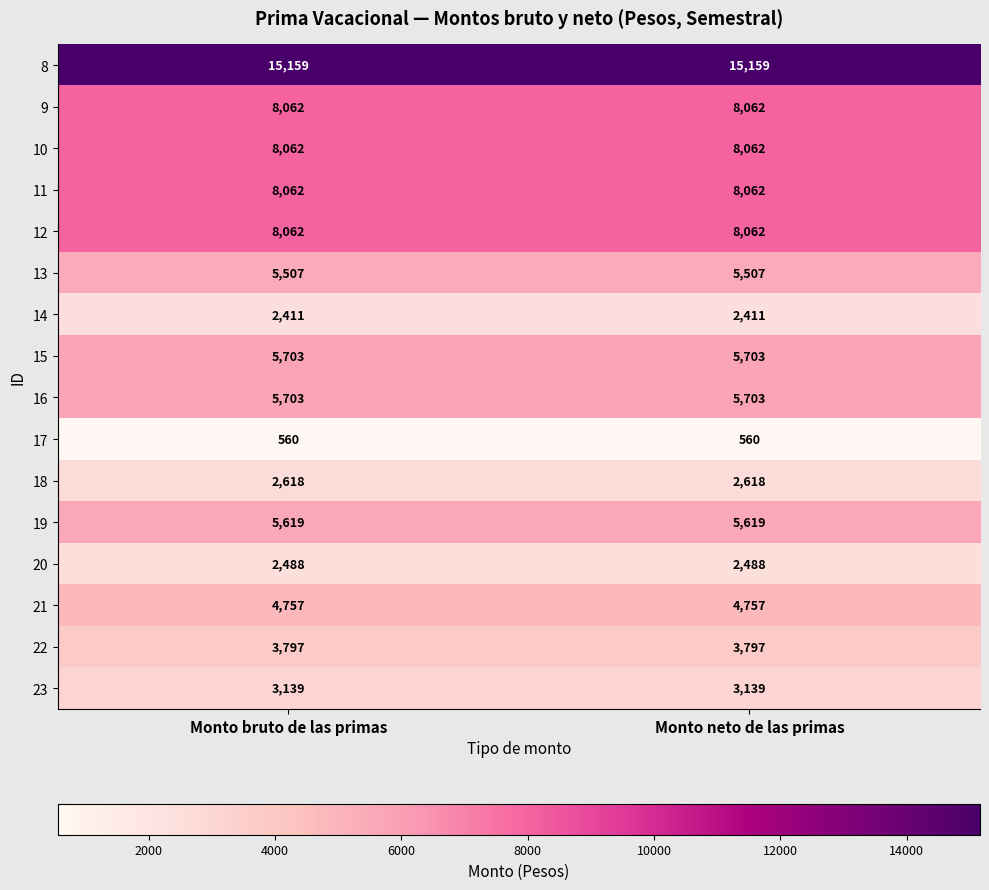

Is it true that 22 equals 3797 at Monto neto de las primas?

True